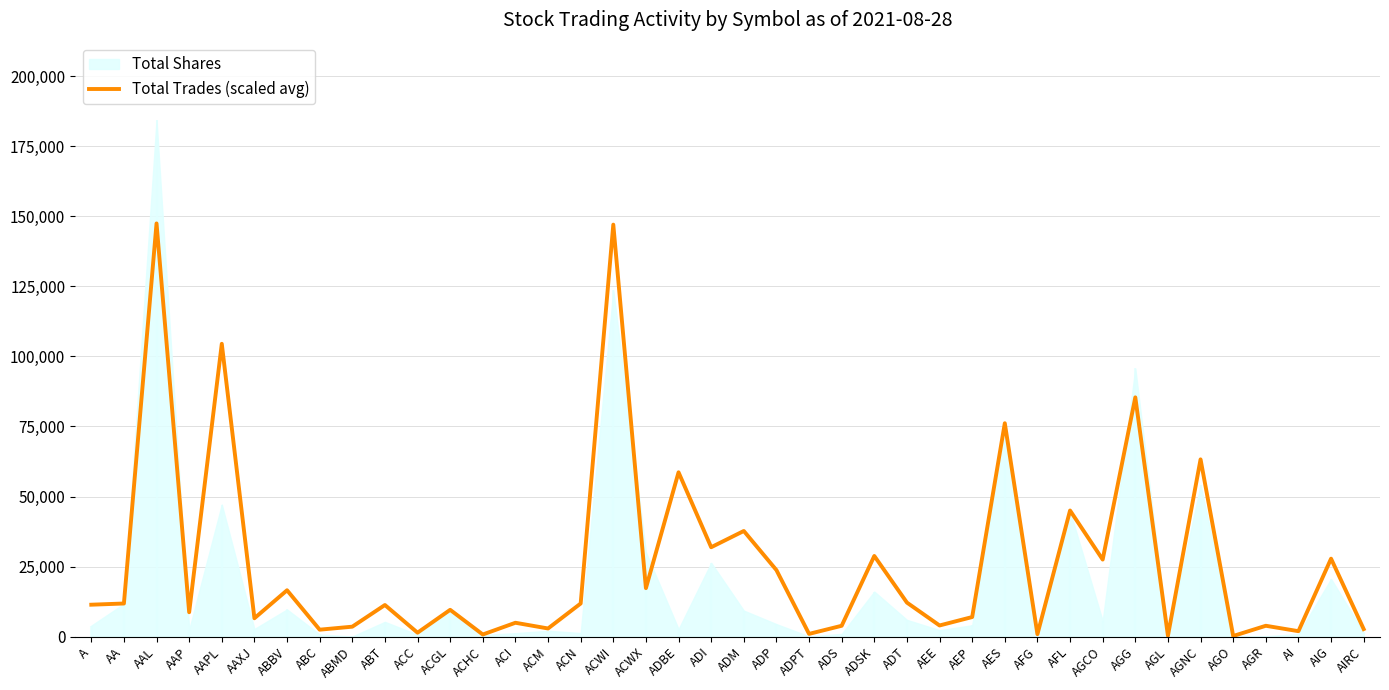

Where is the first local maximum?

AAL